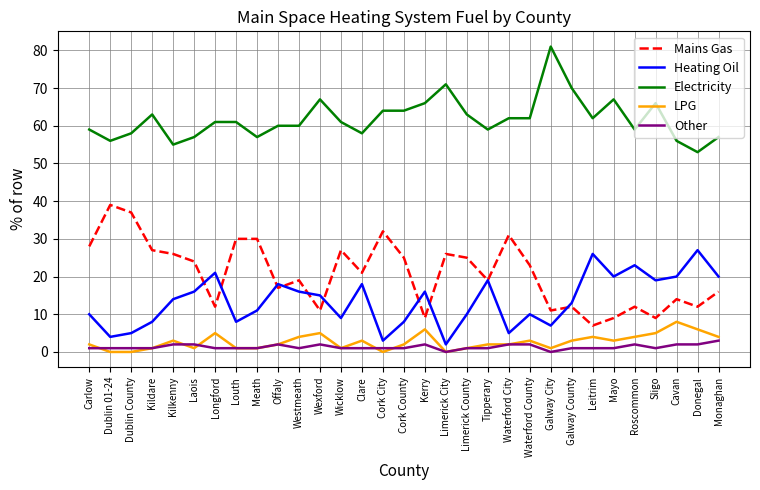

In Heating Oil, how many points are lower than both neighbors (excluding endpoints)?

9